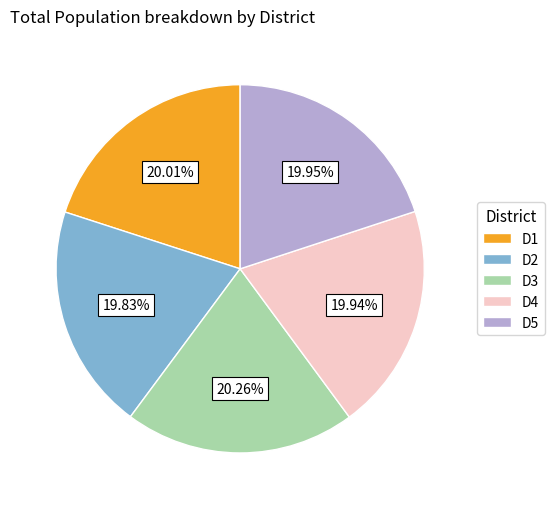

Does any single category account for the majority?

No